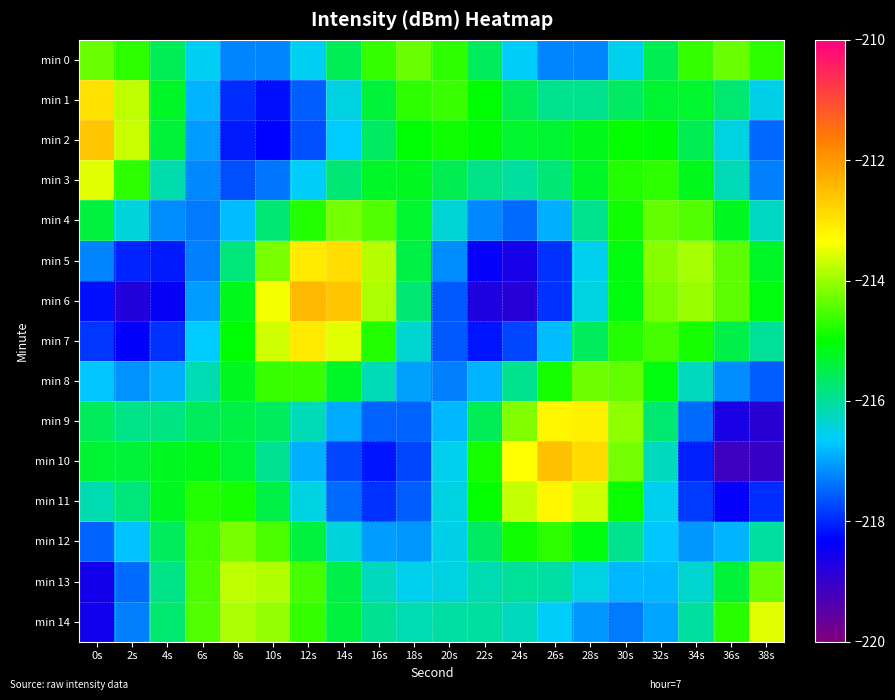

What is the smallest value displayed?

-219.1